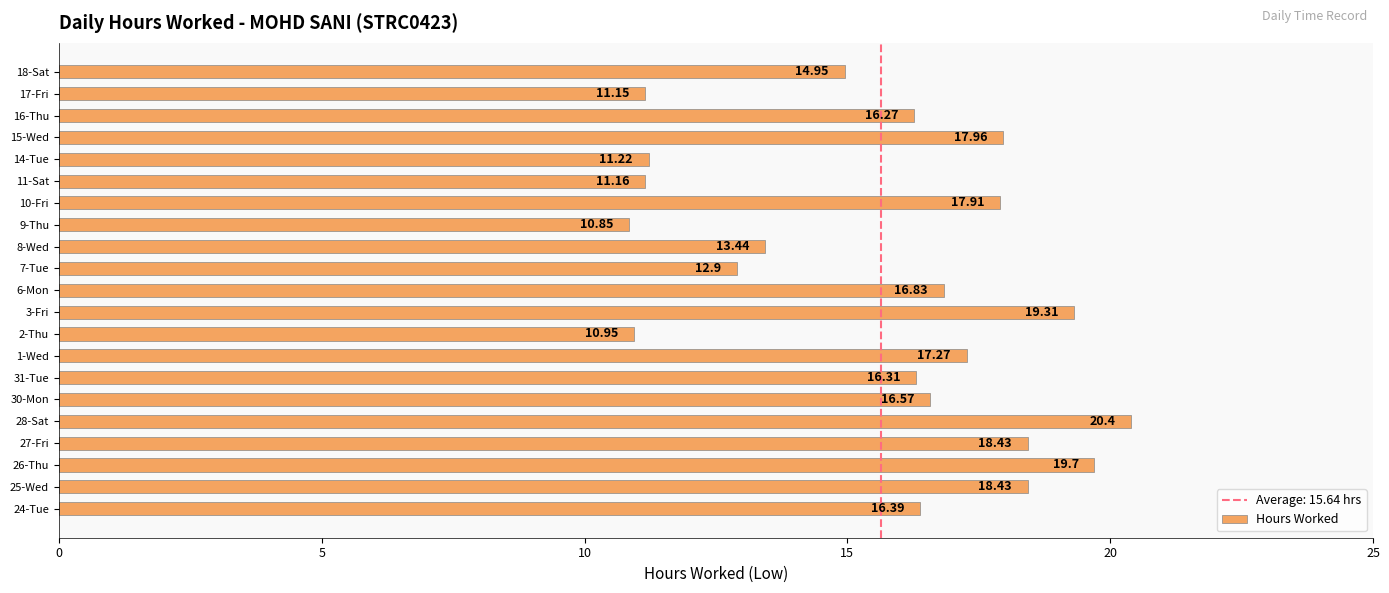

What is the sum of all values?

328.4